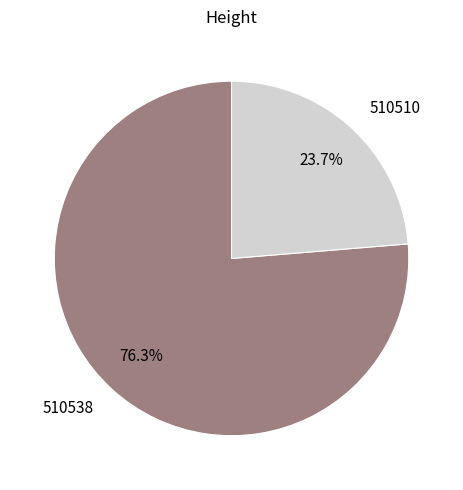

Count the number of slices in the pie.

2